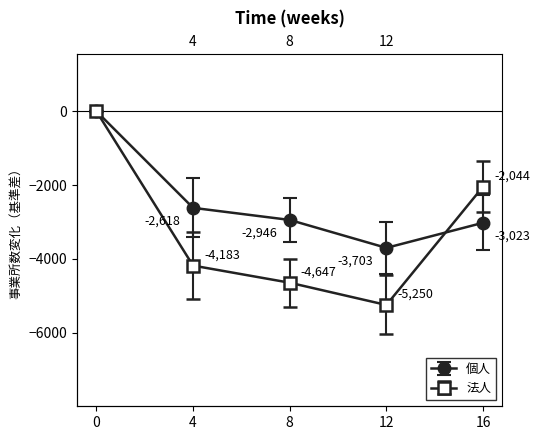

True or false: 個人 has more than 2 interior local peaks.

False